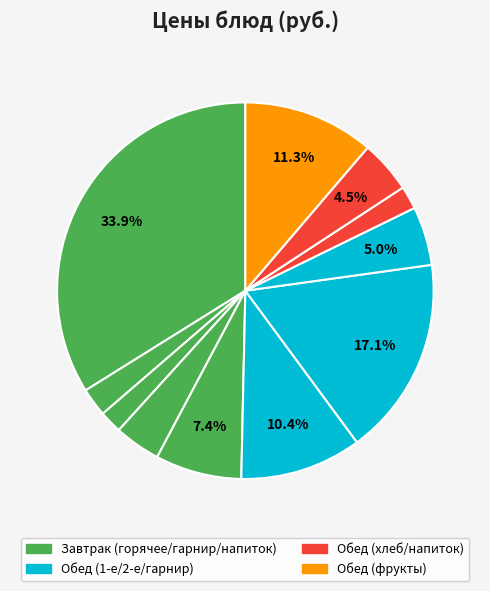

To the nearest percent, what is the difference between the largest and smallest slice percentages?

32%